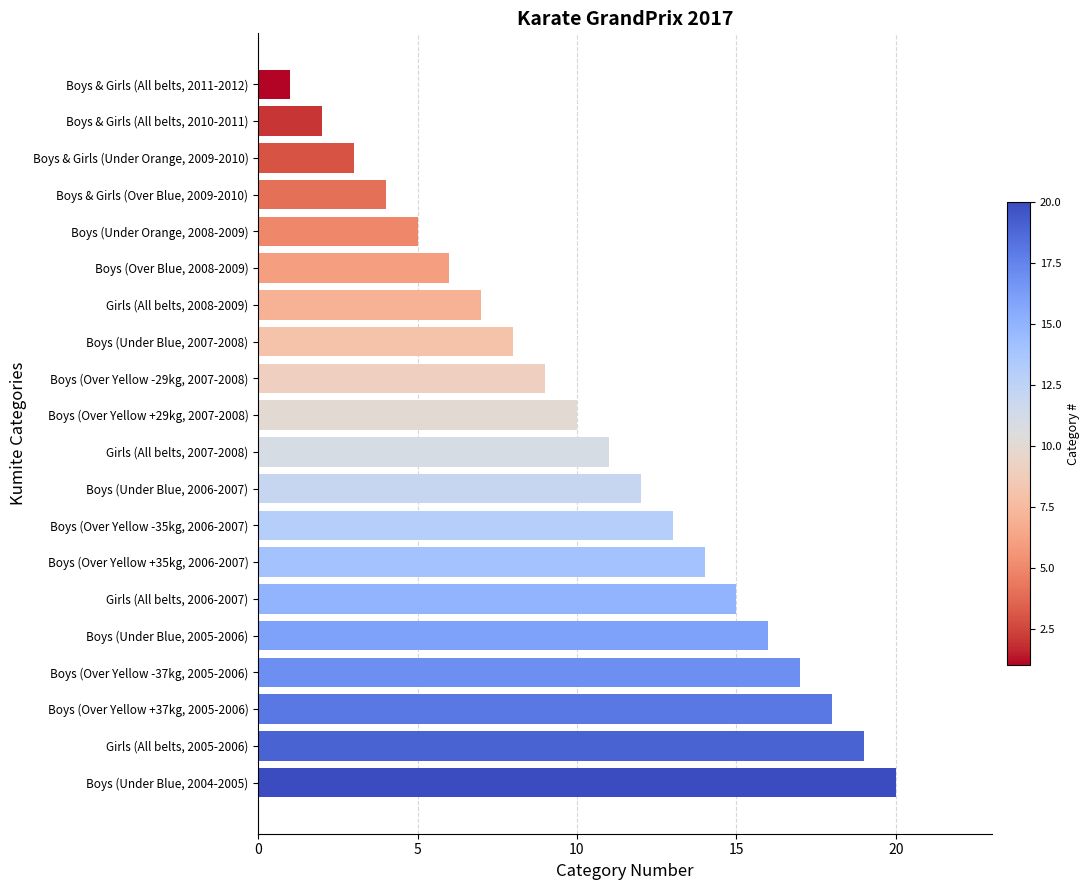

Reading bottom to top, transcribe all the data shown in this chart.

20	19	18	17	16	15	14	13	12	11	10	9	8	7	6	5	4	3	2	1